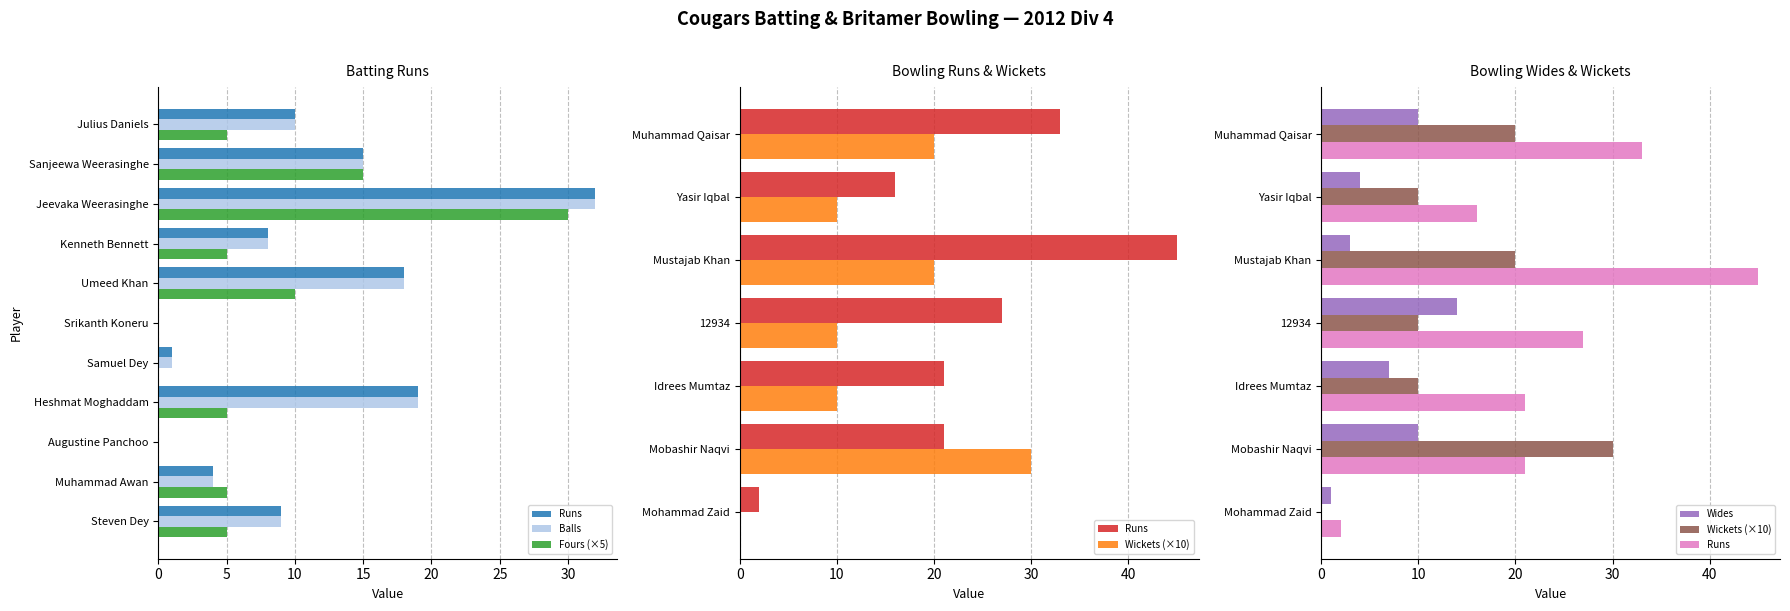

What is the sum of the Runs values at Julius Daniels and Sanjeewa Weerasinghe?

25